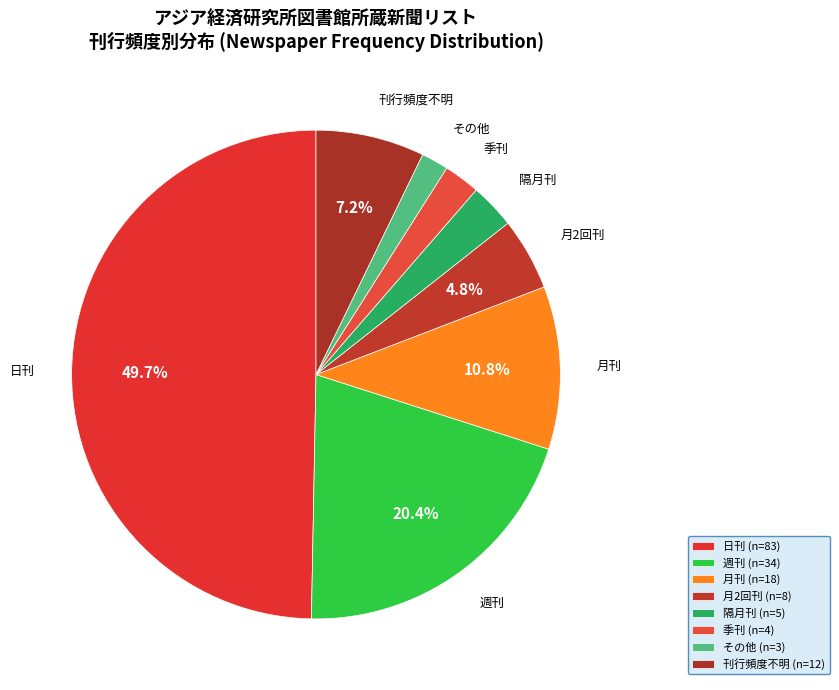

Combined, what portion of the pie is 月2回刊 and 日刊?

54.5%